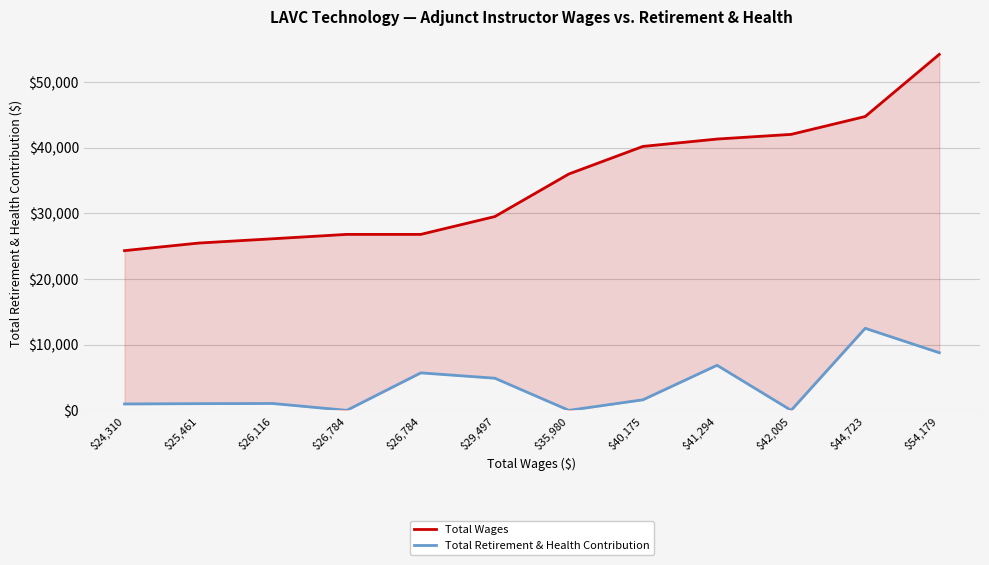

True or false: Total Retirement & Health Contribution and Total Wages intersect in this chart.

False